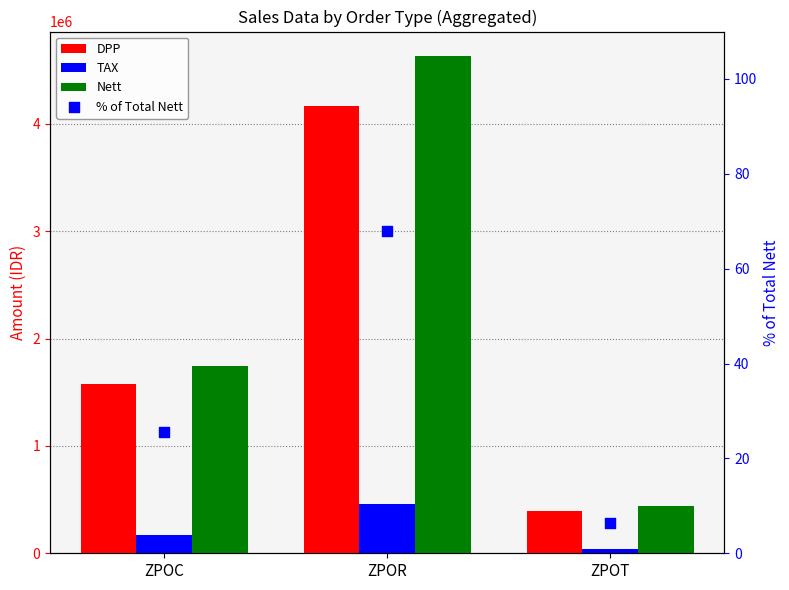

At how many categories does at least one series exceed 4067029?

1